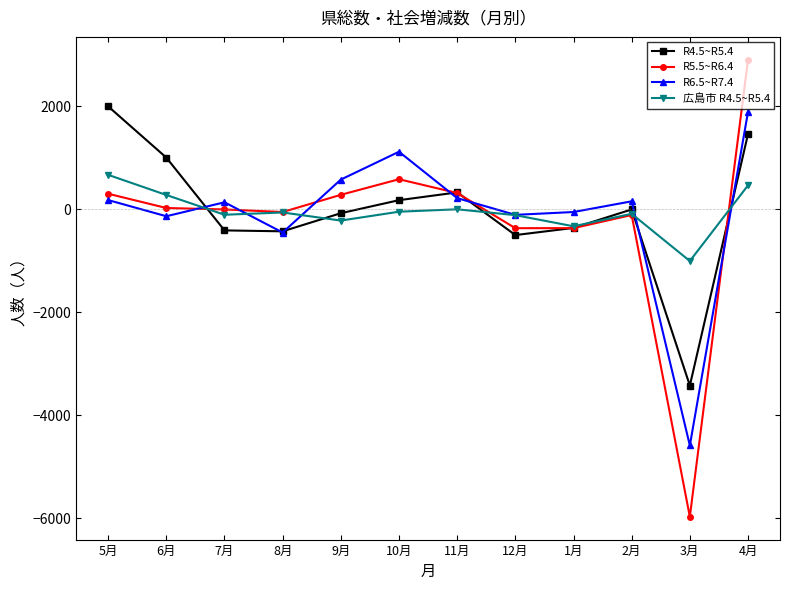

The value of R5.5~R6.4 at 3月 is -3428. True or false?

False